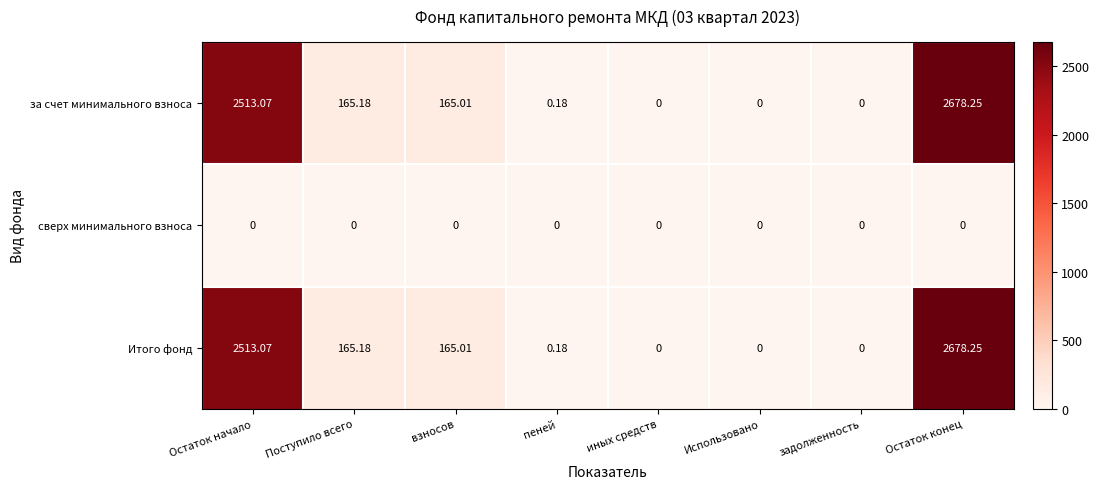

Which category has the highest value across all series?

Остаток конец